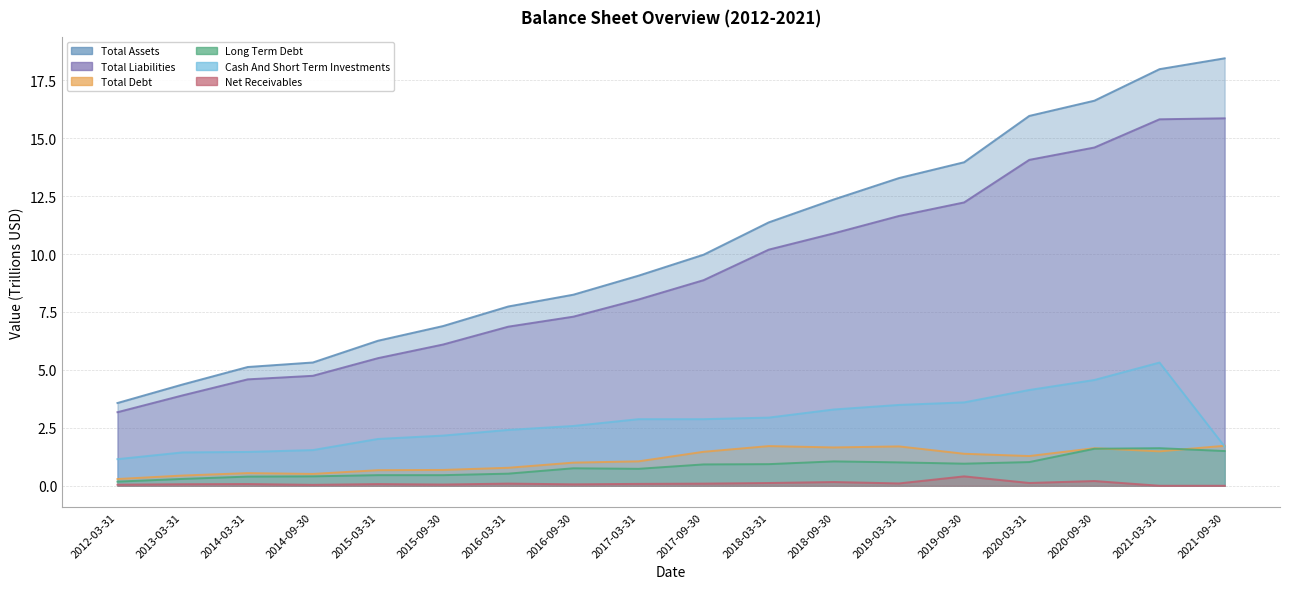

What position from the left is 2019-03-31?

13